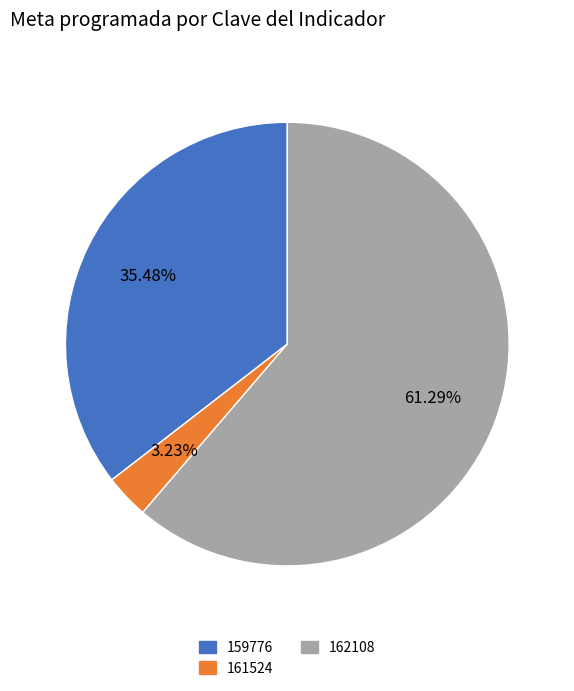

Between 159776 and 161524, which is larger?

159776